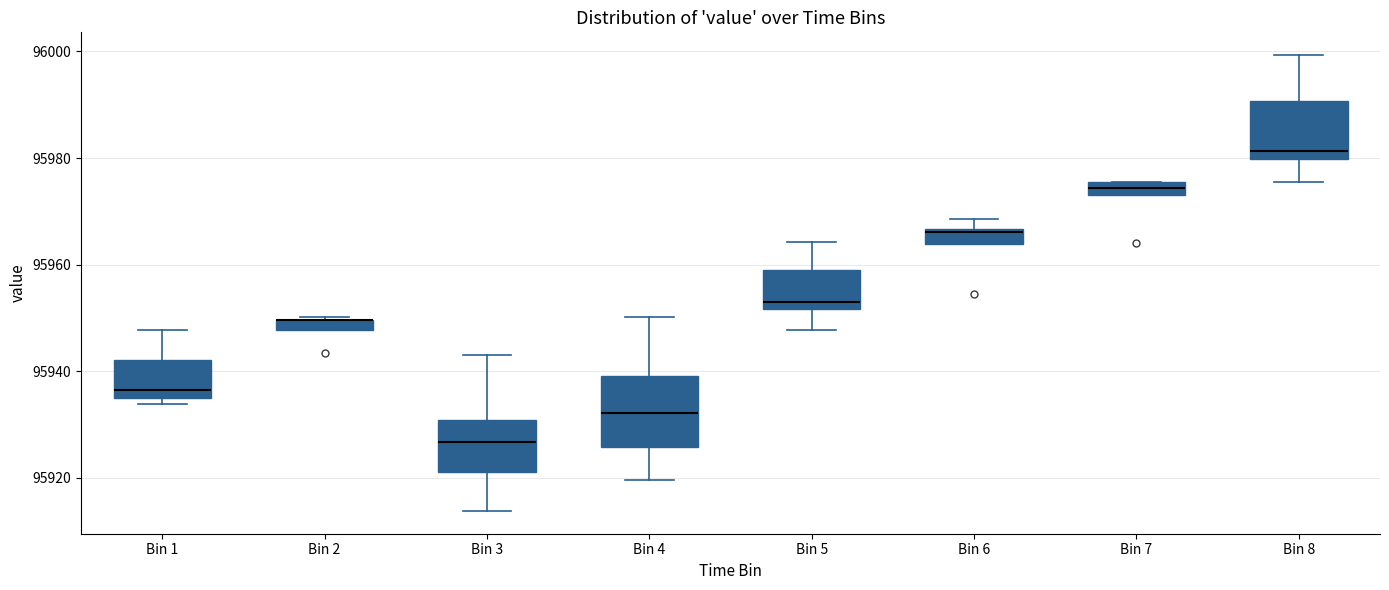

Where is the lower edge of the box for Bin 2 on the y-axis? The values are not printed on the chart, so give them approximately, as read against the axis.

95948